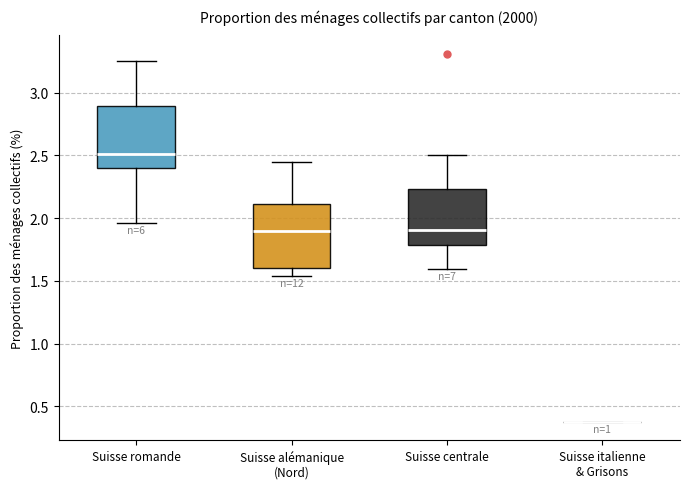

Reading left to right, read every box against the y-axis: the position of its median line, the range the box covers, and the ends of its whiskers. The values are not printed on the chart, so give them approximately, as read against the axis.

Suisse romande: median 2.50, box 2.40 to 2.90, whiskers 1.95 to 3.25
Suisse alémanique (Nord): median 1.90, box 1.60 to 2.10, whiskers 1.55 to 2.45
Suisse centrale: median 1.90, box 1.80 to 2.25, whiskers 1.60 to 2.50
Suisse italienne & Grisons: box collapsed to a line at 0.40, whiskers 0.40 to 0.40